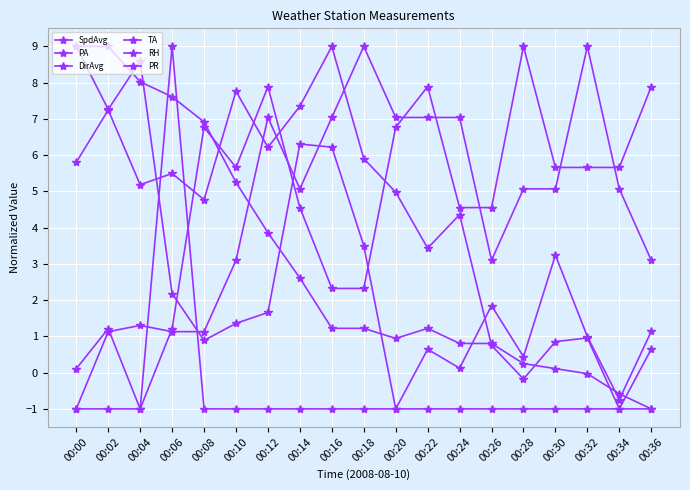

In PR, how many points are higher than both neighbors (excluding endpoints)?

1